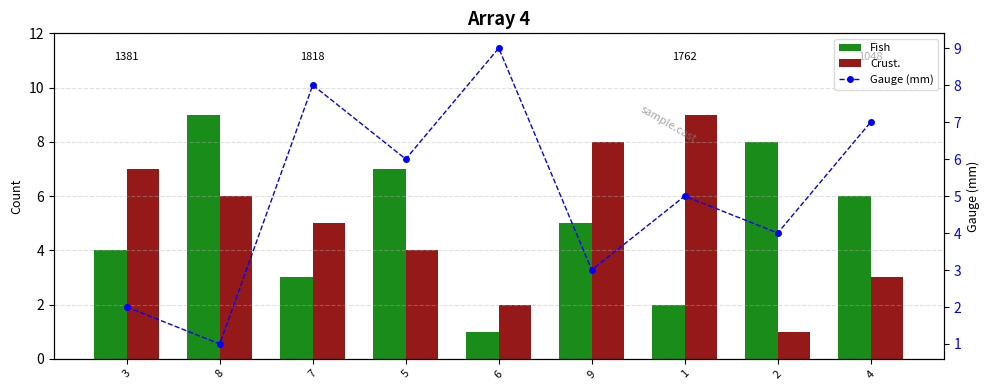

Reading left to right, list all the values displayed in this chart.

Fish: 3=4	8=9	7=3	5=7	6=1	9=5	1=2	2=8	4=6
Crust.: 3=7	8=6	7=5	5=4	6=2	9=8	1=9	2=1	4=3
Gauge (mm): 3=2	8=1	7=8	5=6	6=9	9=3	1=5	2=4	4=7